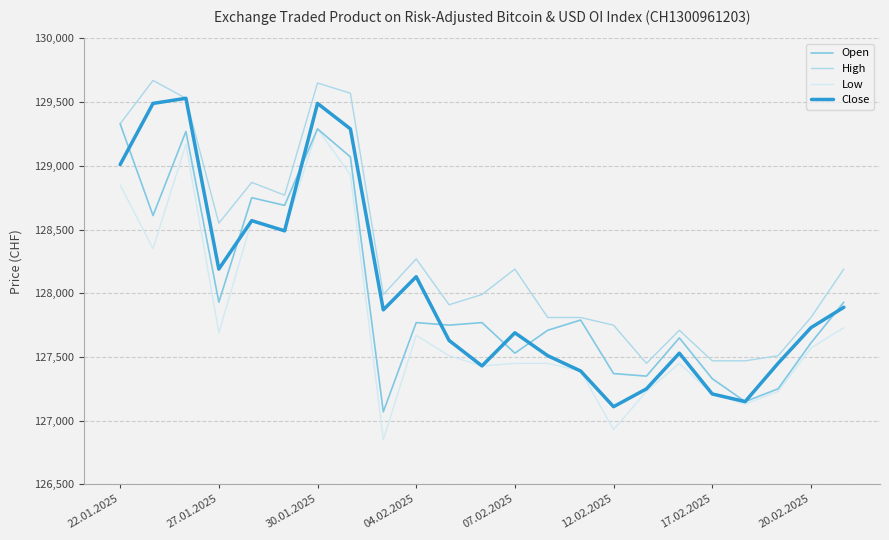

Reading right to left, extract all data points from this chart.

Open: 127930	127610	127250	127150	127330	127650	127350	127370	127790	127710	127530	127770	127750	127770	127070	129070	129290	128690	128750	127930	129270	128610	129330
High: 128190	127810	127510	127470	127470	127710	127450	127750	127810	127810	128190	127990	127910	128270	127990	129570	129650	128770	128870	128550	129530	129670	129330
Low: 127730	127570	127230	127130	127210	127450	127230	126930	127390	127450	127450	127430	127510	127670	126850	128930	129290	128490	128570	127690	129170	128350	128850
Close: 127890	127730	127450	127150	127210	127530	127250	127110	127390	127510	127690	127430	127630	128130	127870	129290	129490	128490	128570	128190	129530	129490	129010